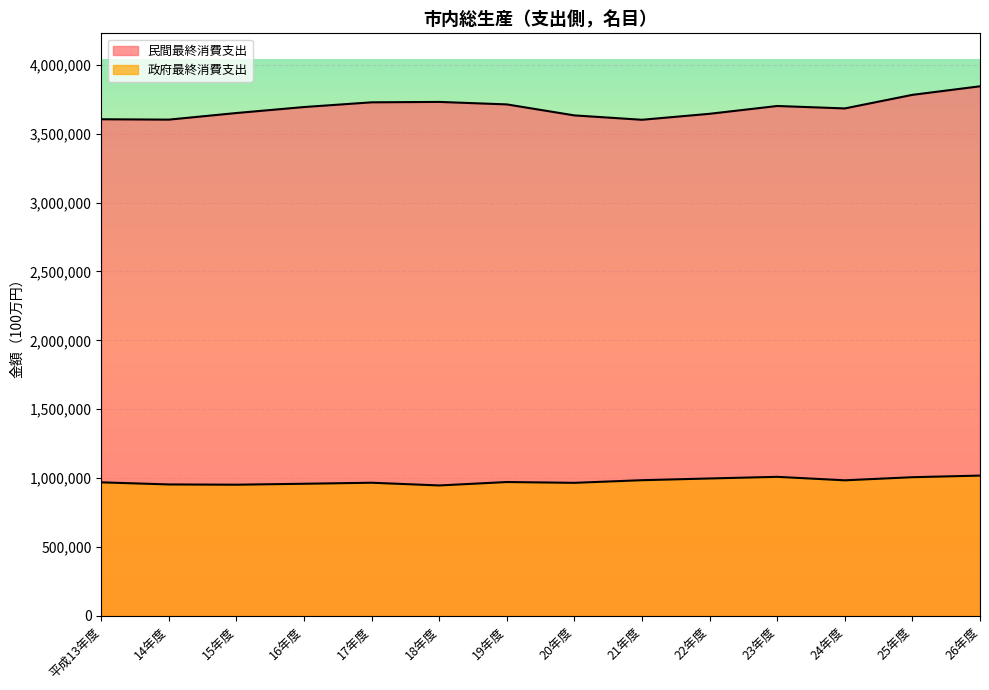

At which category is the sum across all series the highest?

26年度